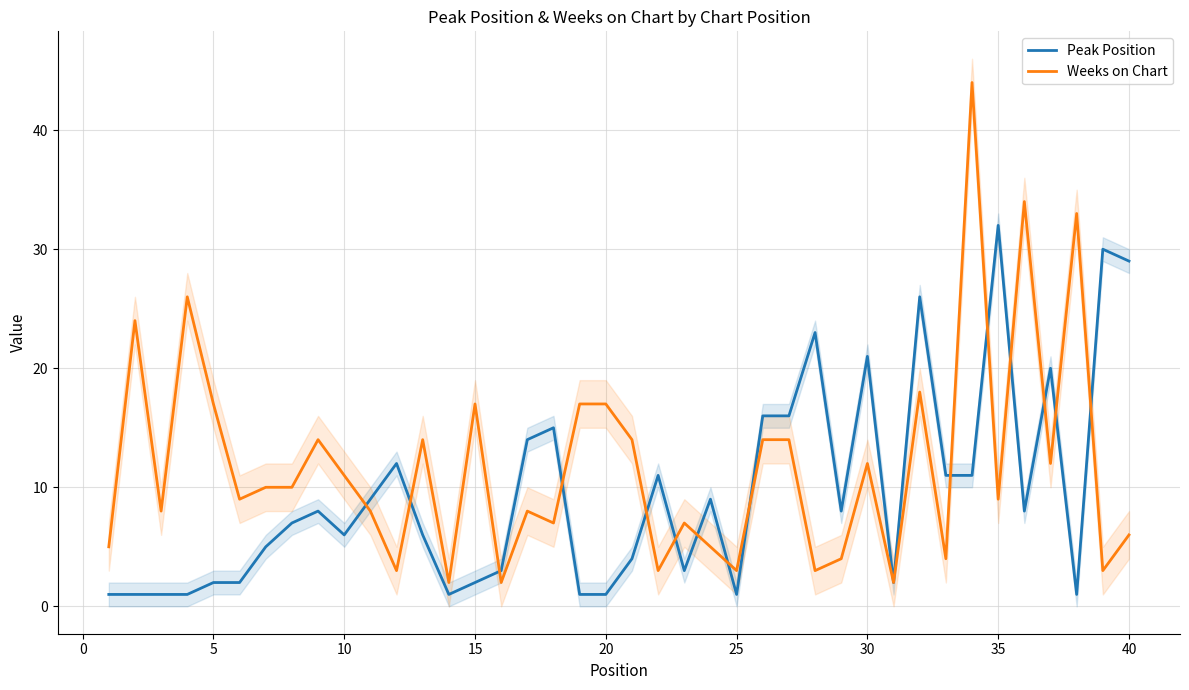

Which series has the largest total across all categories?

Weeks on Chart